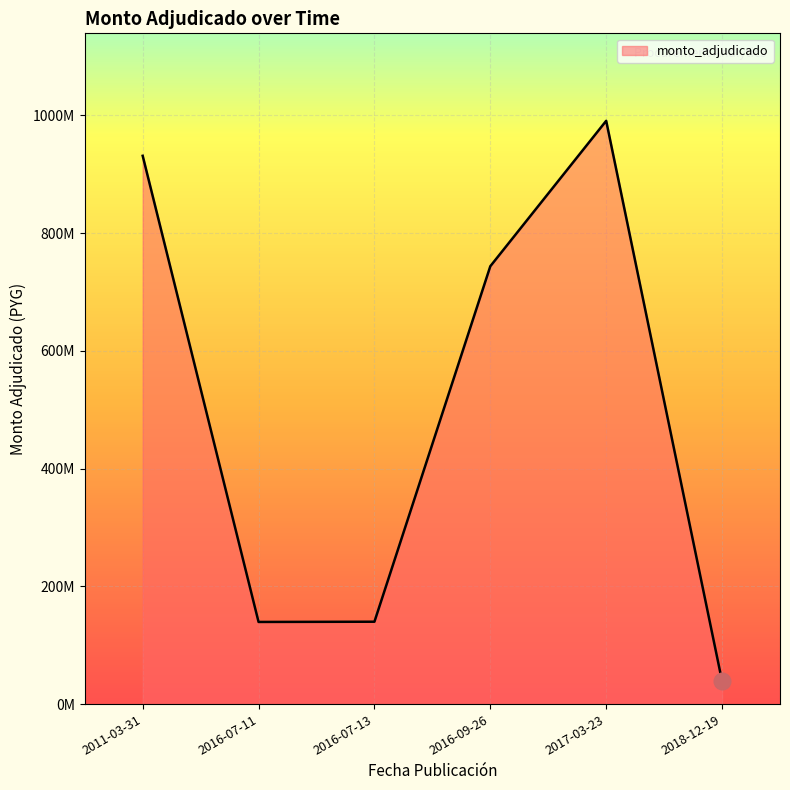

Which label corresponds to the smallest value in the chart?

2018-12-19